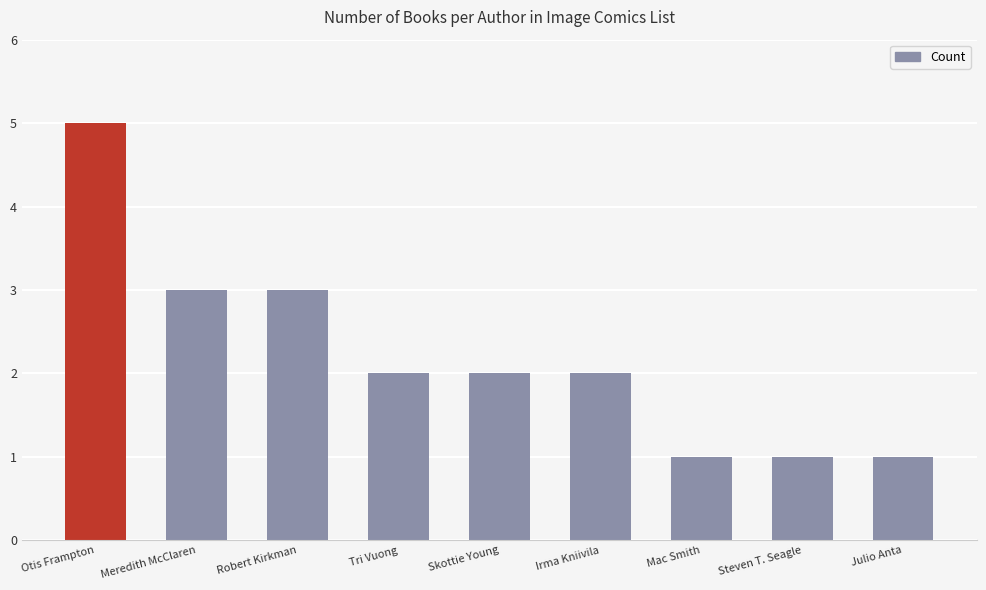

How many values are between 1 and 3?

8